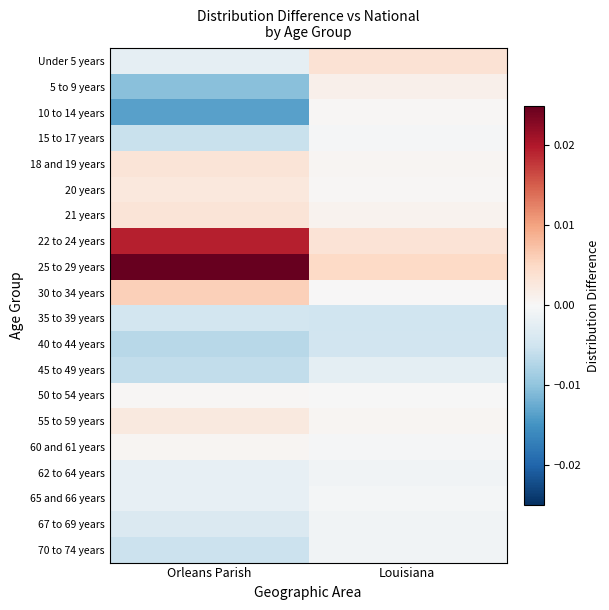

Reading left to right, what are all the values shown in this chart?

Under 5 years: Orleans Parish=-0.0	Louisiana=0.0
5 to 9 years: Orleans Parish=-0.0	Louisiana=0.0
10 to 14 years: Orleans Parish=-0.0	Louisiana=0.0
15 to 17 years: Orleans Parish=-0.0	Louisiana=-0.0
18 and 19 years: Orleans Parish=0.0	Louisiana=0.0
20 years: Orleans Parish=0.0	Louisiana=0.0
21 years: Orleans Parish=0.0	Louisiana=0.0
22 to 24 years: Orleans Parish=0.0	Louisiana=0.0
25 to 29 years: Orleans Parish=0.0	Louisiana=0.0
30 to 34 years: Orleans Parish=0.0	Louisiana=0.0
35 to 39 years: Orleans Parish=-0.0	Louisiana=-0.0
40 to 44 years: Orleans Parish=-0.0	Louisiana=-0.0
45 to 49 years: Orleans Parish=-0.0	Louisiana=-0.0
50 to 54 years: Orleans Parish=0.0	Louisiana=-0.0
55 to 59 years: Orleans Parish=0.0	Louisiana=0.0
60 and 61 years: Orleans Parish=0.0	Louisiana=-0.0
62 to 64 years: Orleans Parish=-0.0	Louisiana=-0.0
65 and 66 years: Orleans Parish=-0.0	Louisiana=-0.0
67 to 69 years: Orleans Parish=-0.0	Louisiana=-0.0
70 to 74 years: Orleans Parish=-0.0	Louisiana=-0.0